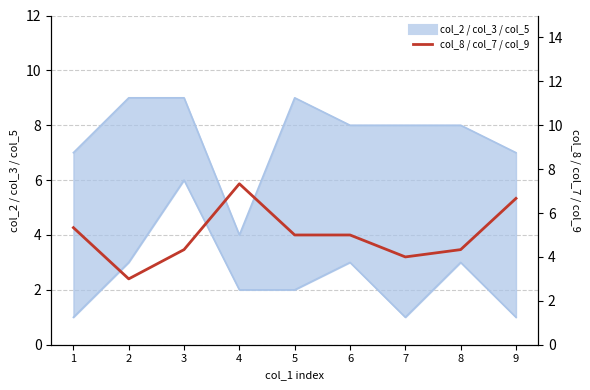

Does the chart have visible grid lines?

Yes